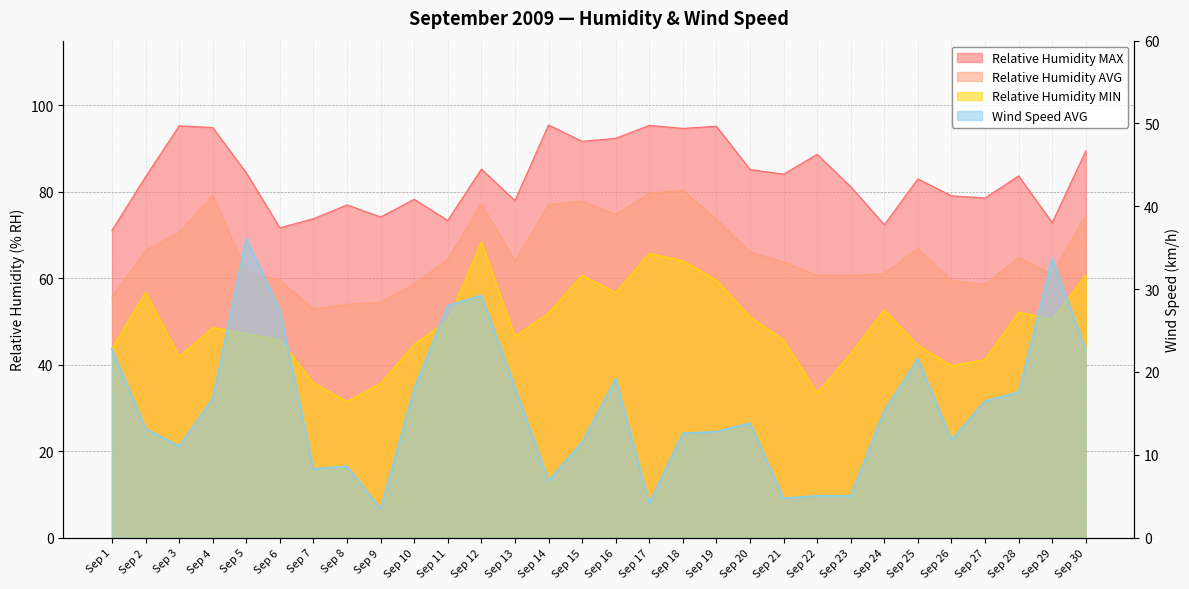

What is the value of the Relative Humidity MIN point at the 14th from the left?

52.0